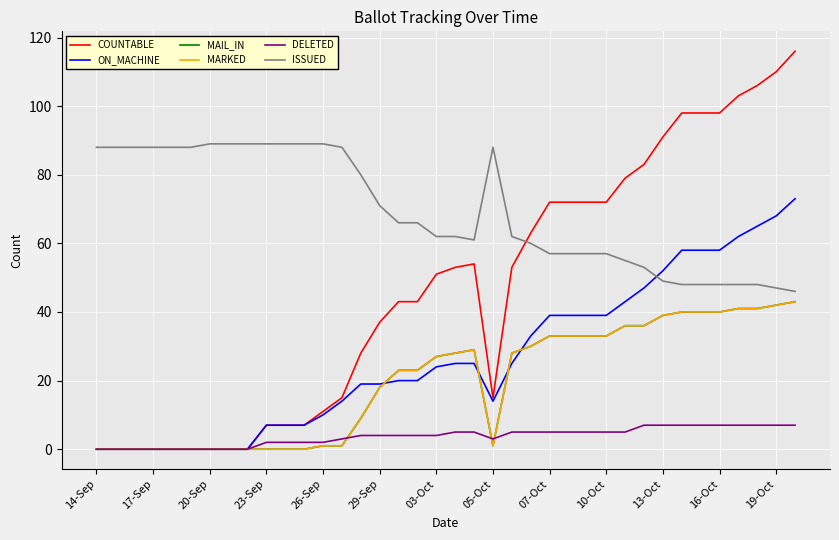

Which series has the widest spread of values?

COUNTABLE